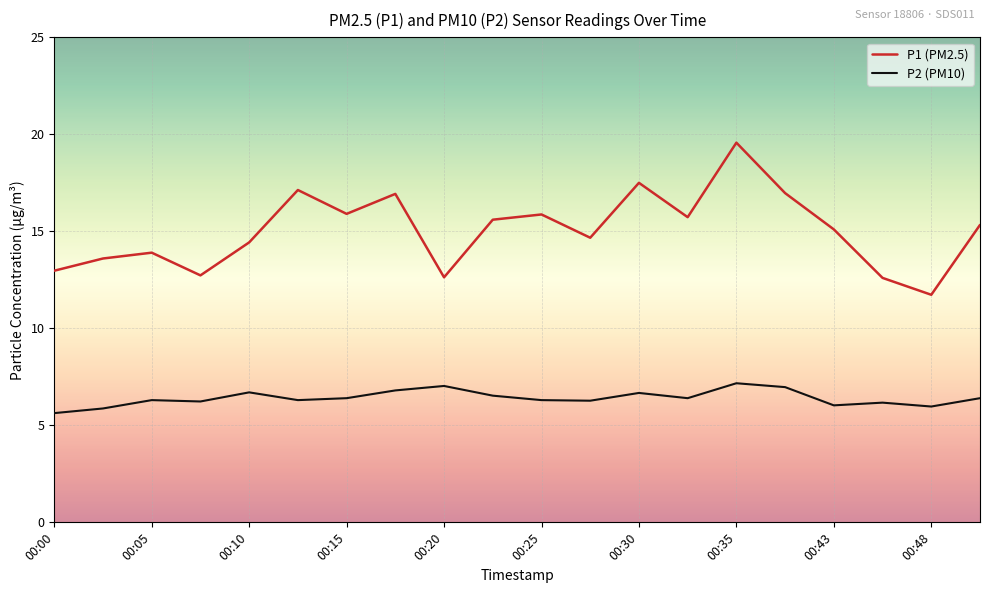

List the series in order of their overall mean, highest first.

P1 (PM2.5), P2 (PM10)